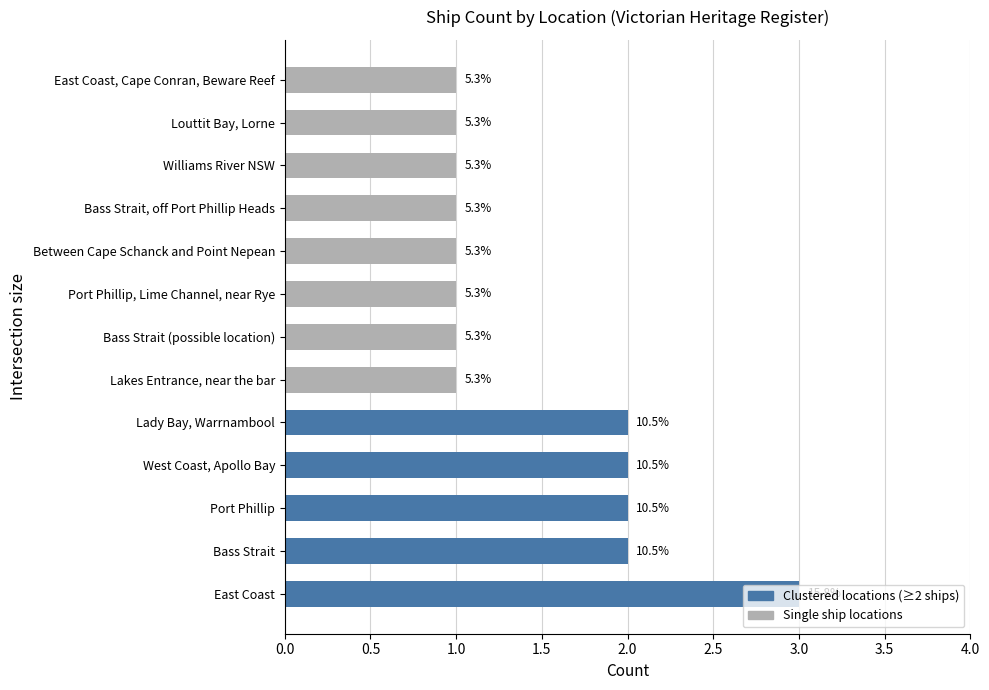

What is the minimum value shown in the chart?

1